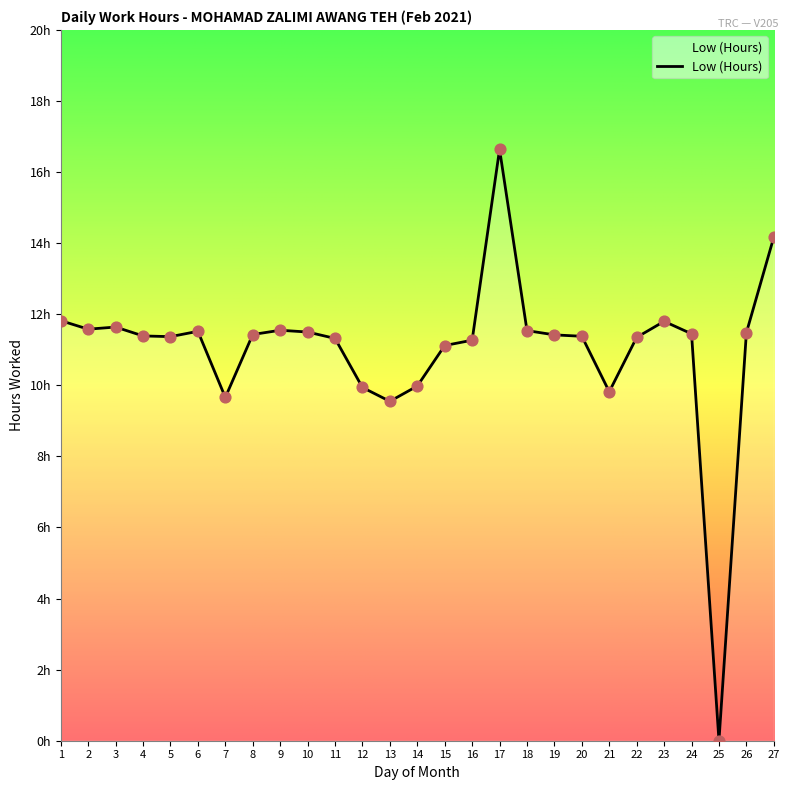

Is this an area chart (filled region under the line)?

Yes